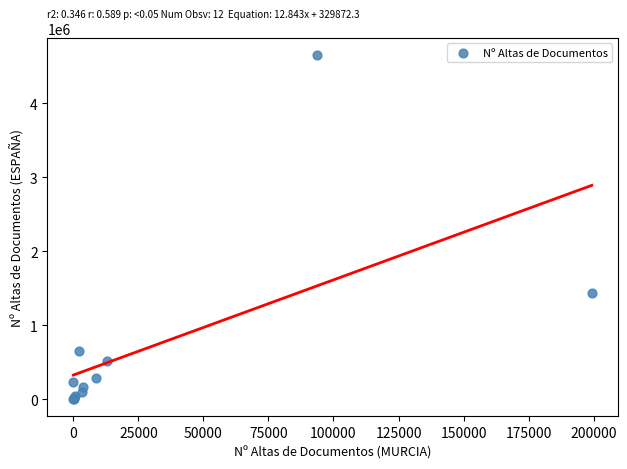

What Y value in the scatter plot is closest to 2326636?

1436520